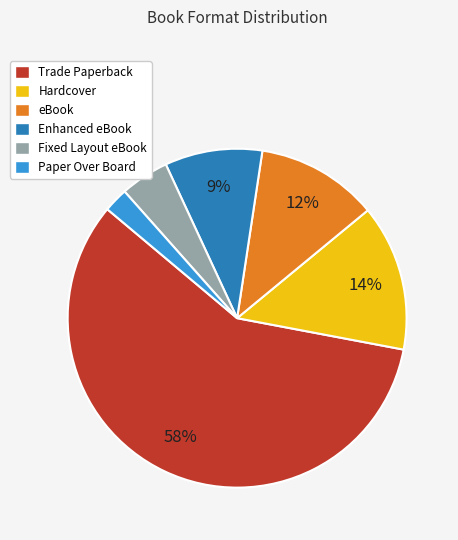

Is there a majority slice in this chart?

Yes